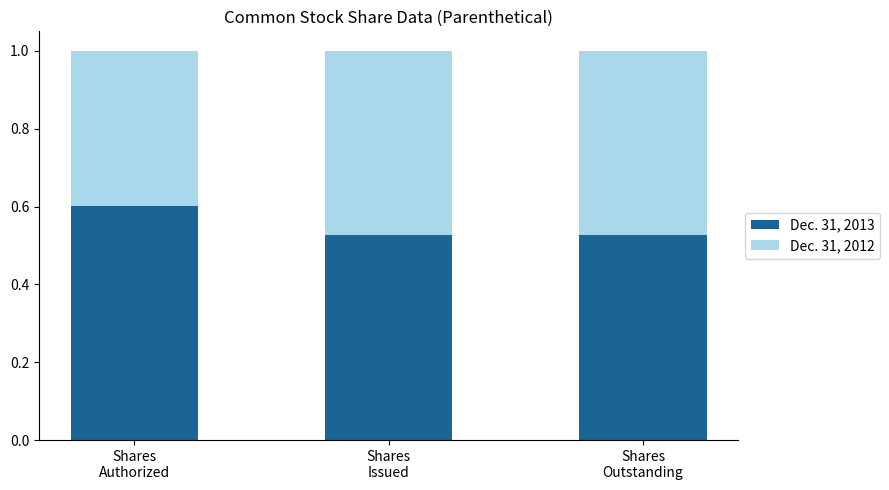

Count the Dec. 31, 2013 values in the range 0 to 1.

3